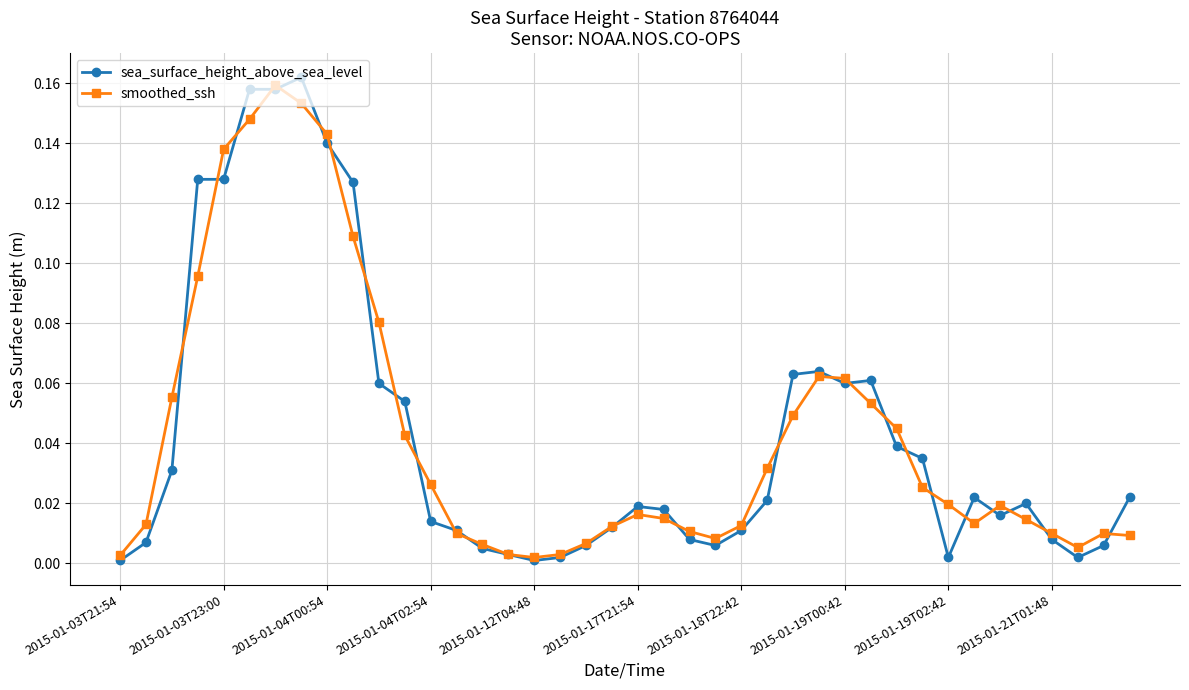

How many series are shown in this chart?

2